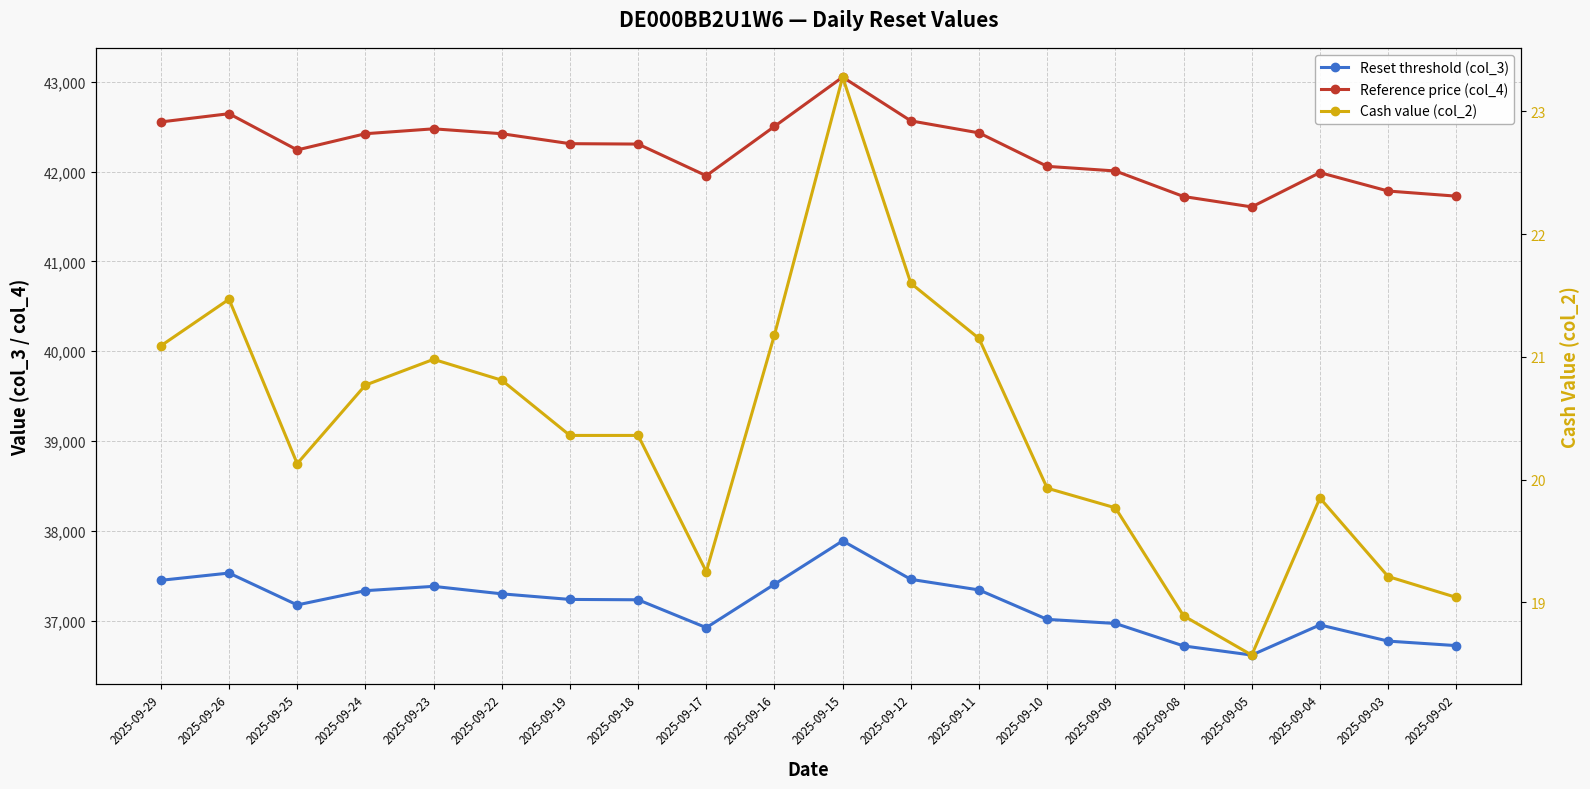

At which label does Reference price (col_4) reach its minimum?

2025-09-05